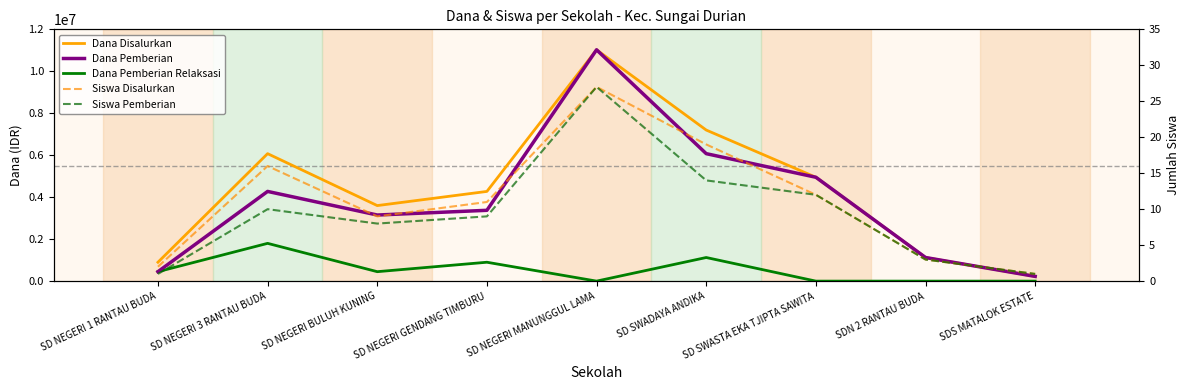

Where does the Siswa Pemberian series first go above 9?

SD NEGERI 3 RANTAU BUDA